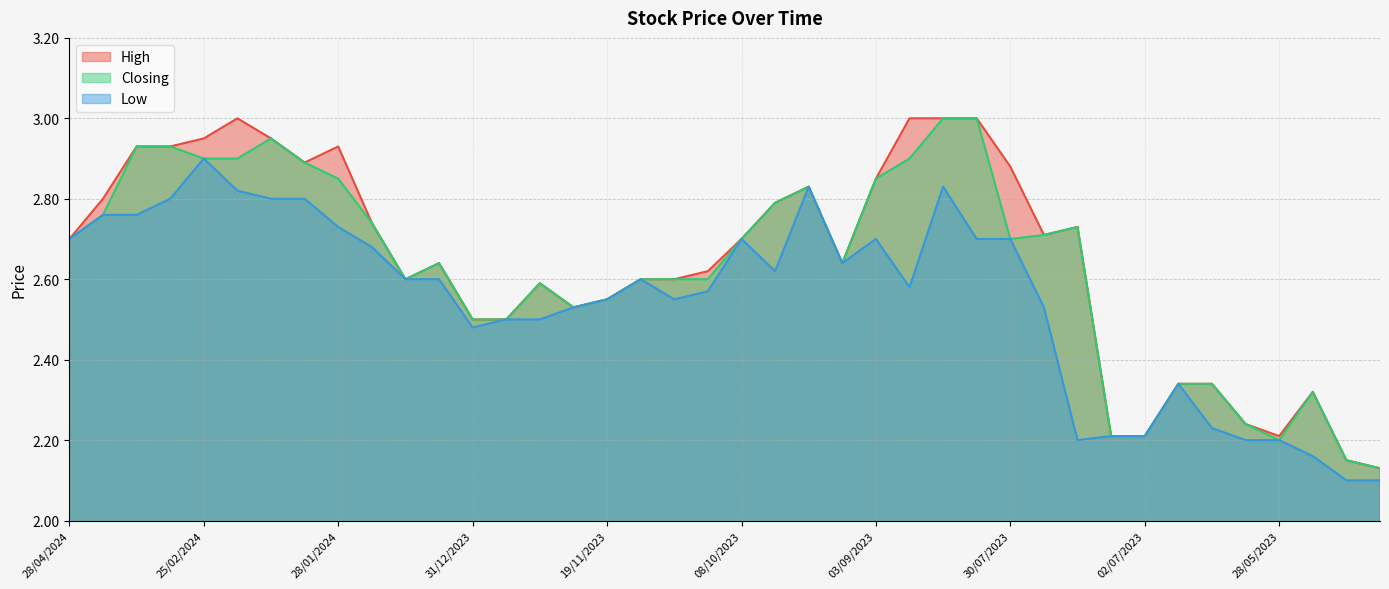

True or false: Low and Closing intersect in this chart.

False